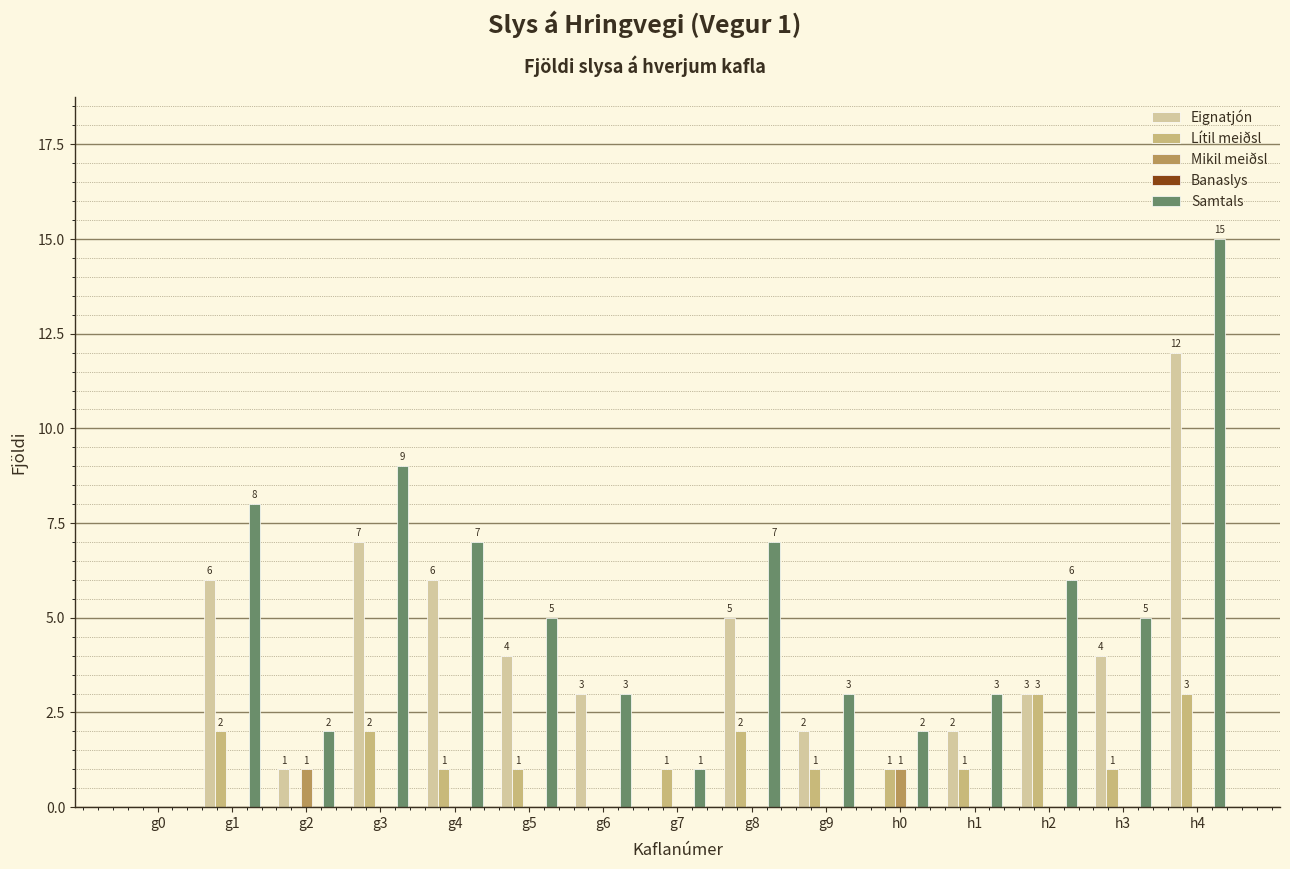

The value of Eignatjón at g4 is 11. True or false?

False